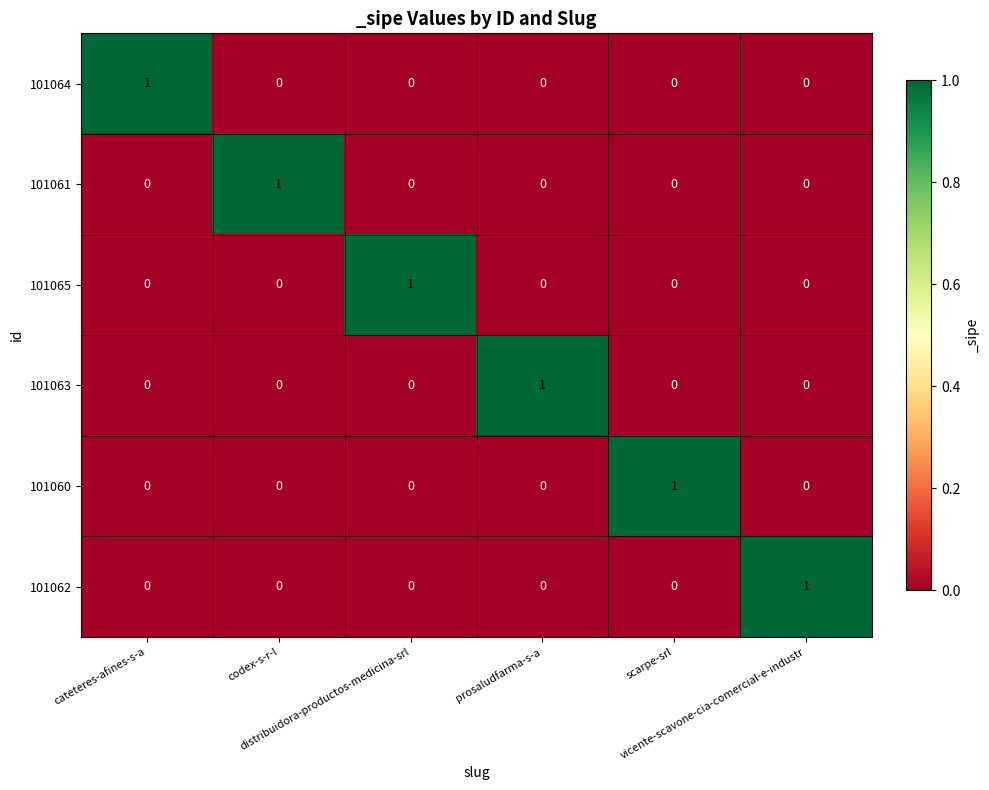

How many distinct data groups are displayed?

6